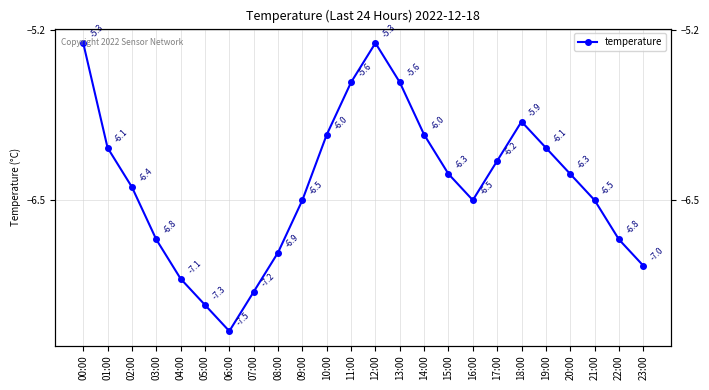

What is the difference between the second highest and minimum values?

2.2